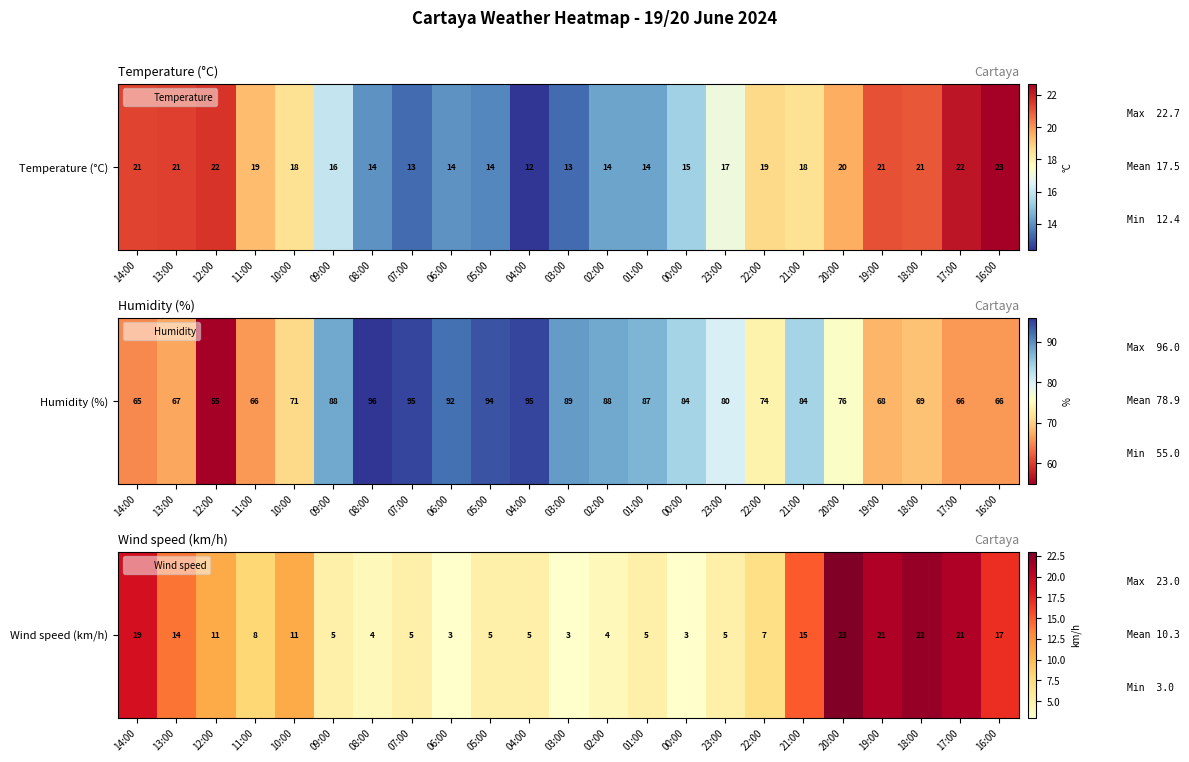

What is the average value?

10